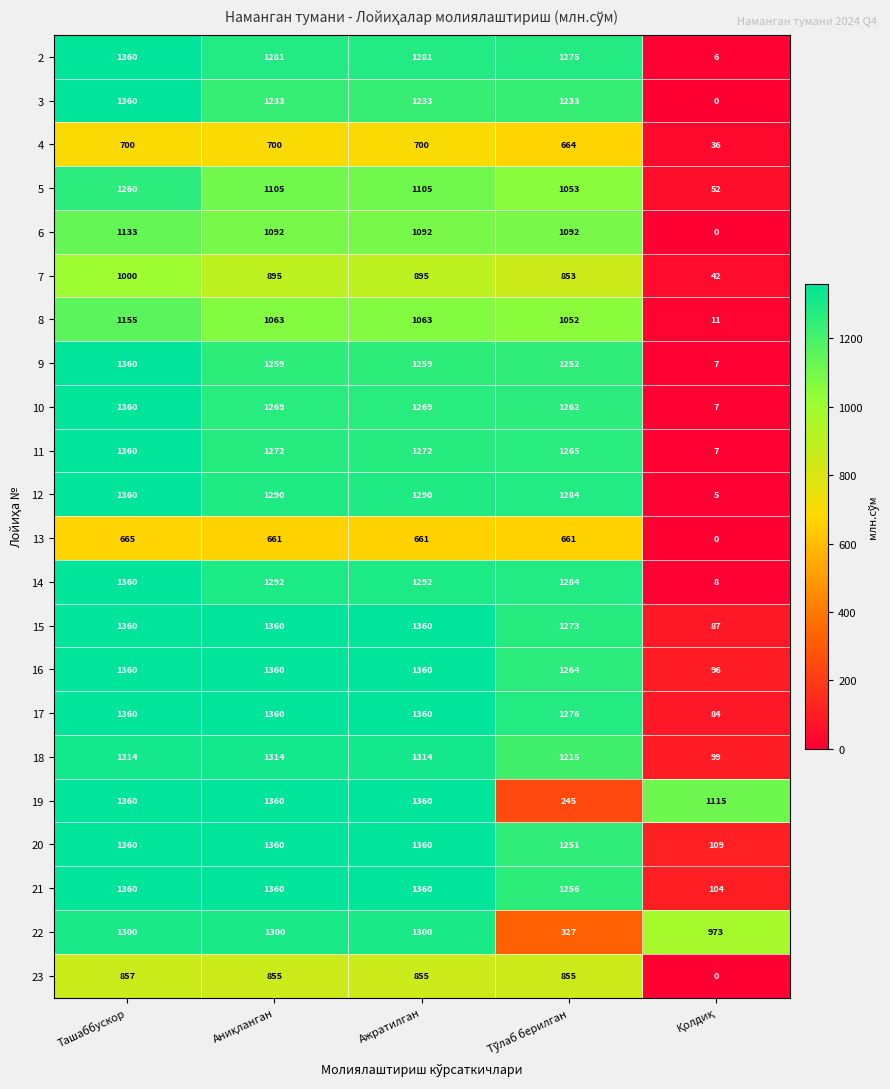

At which label does 9 first exceed 1259?

Ташаббускор